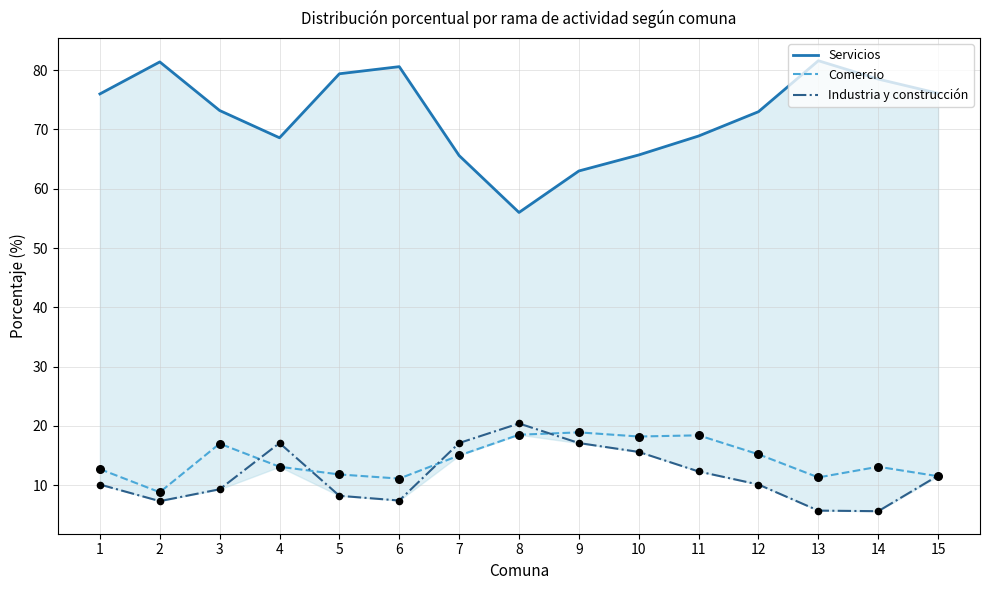

Which series has the largest total across all categories?

Servicios